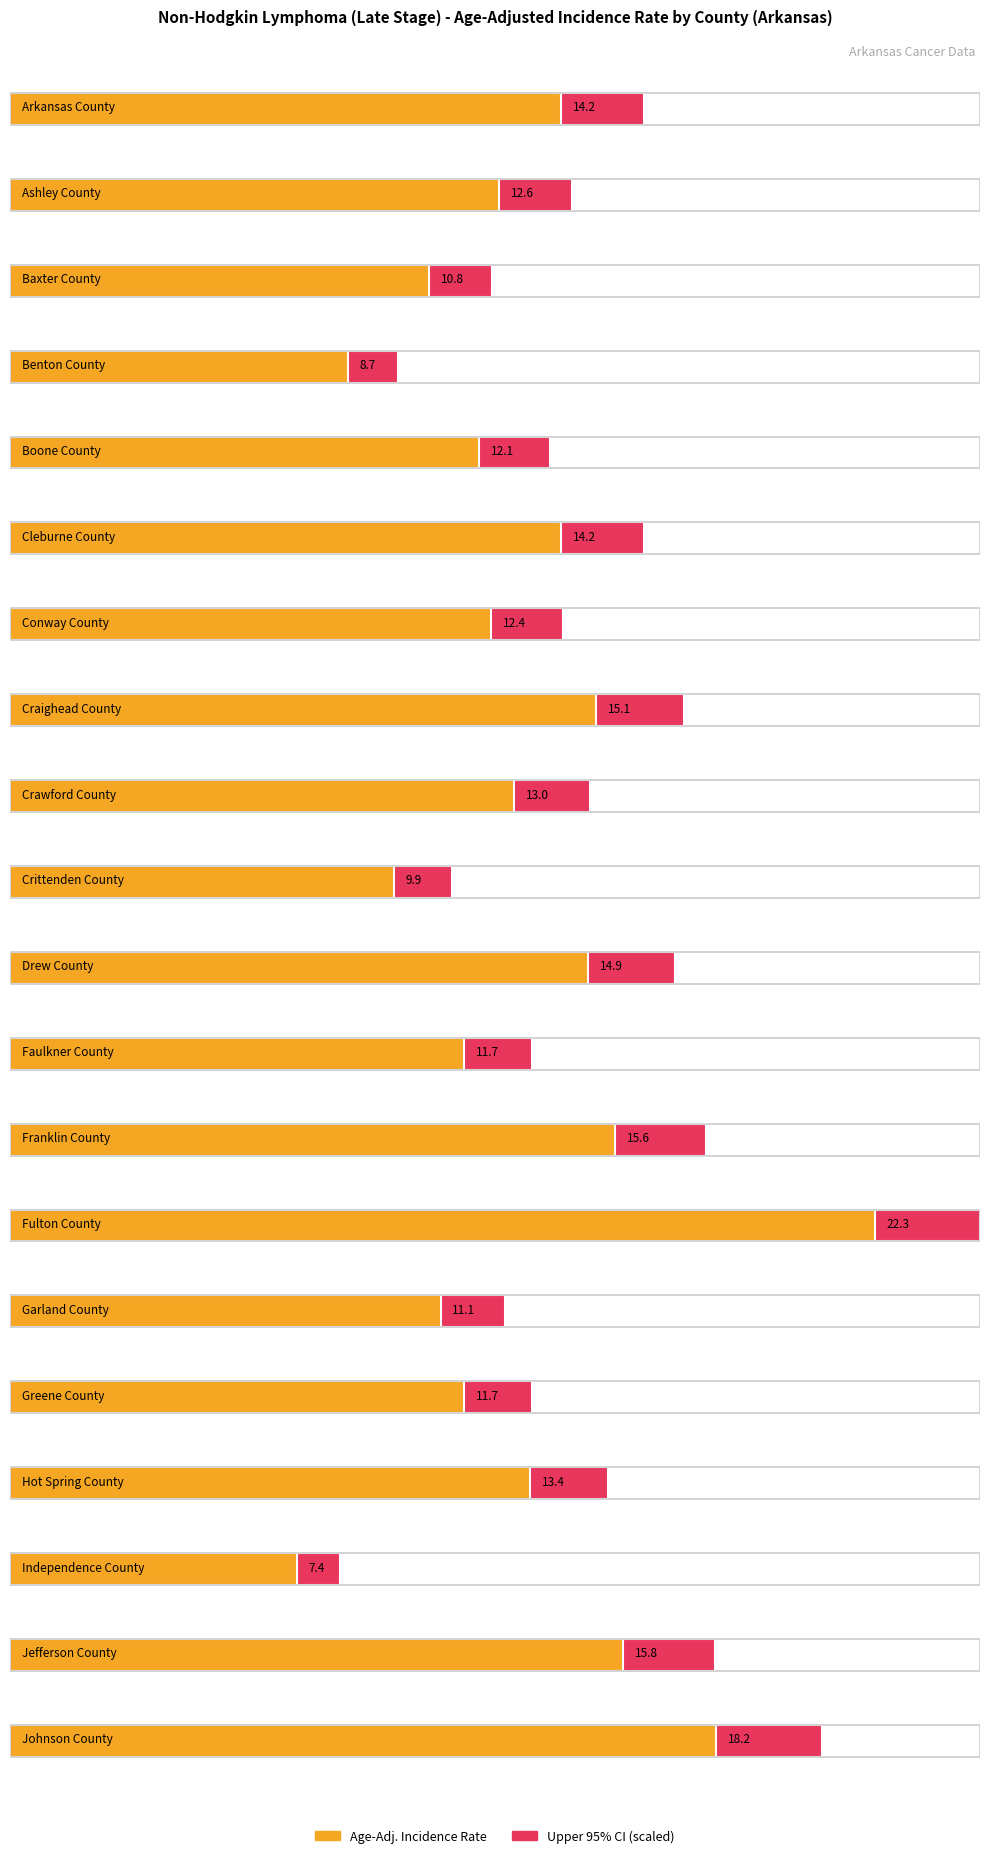

What is the difference between the maximum and second lowest values?

13.6